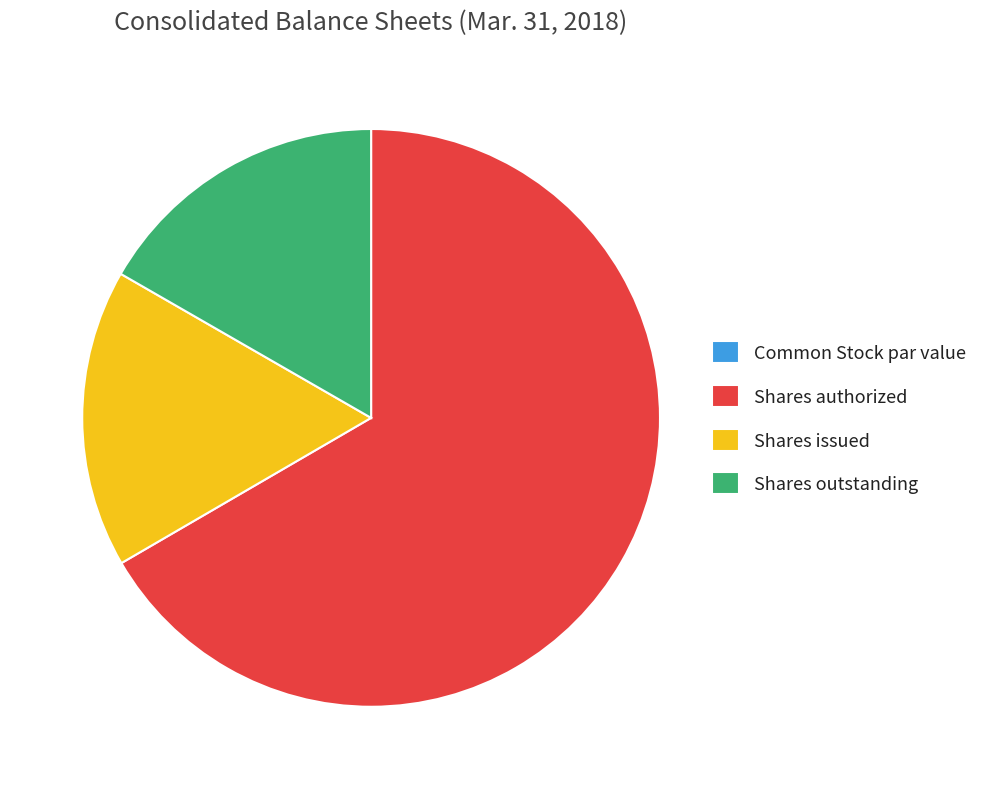

Which has a higher value, Shares outstanding or Shares authorized?

Shares authorized